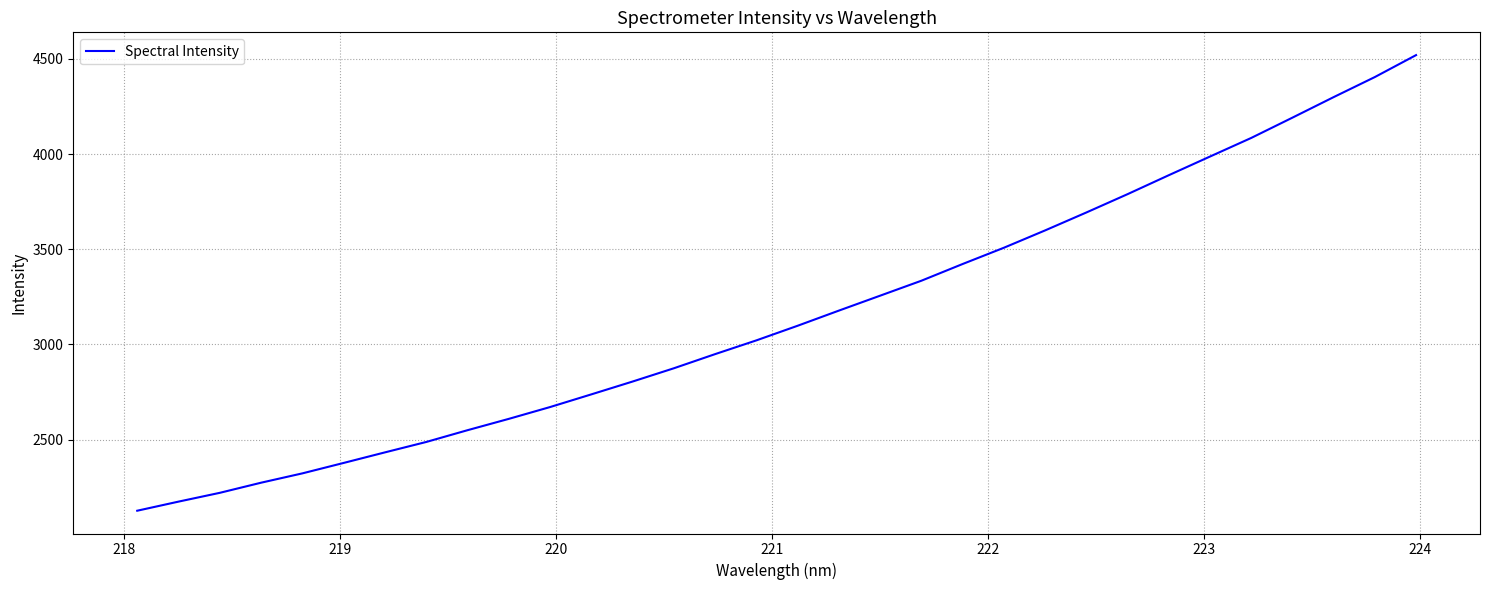

What is the smallest value displayed?

2126.6